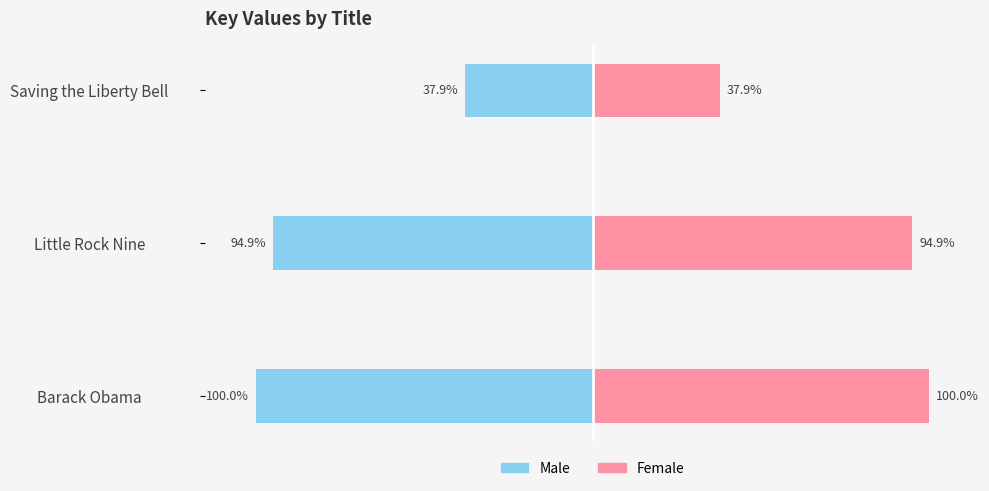

How many categories are shown in the chart?

3